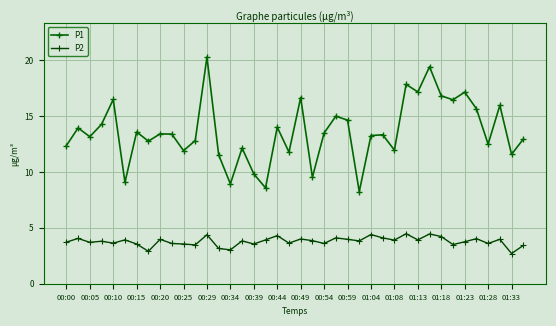

What is the minimum value shown in the chart?

2.7